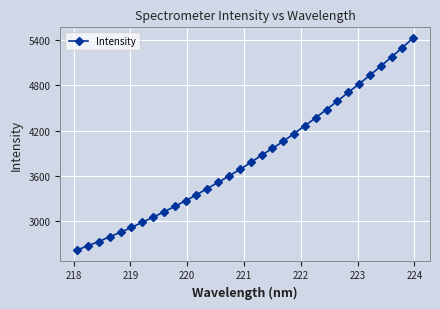

What is the minimum value shown in the chart?

2620.9